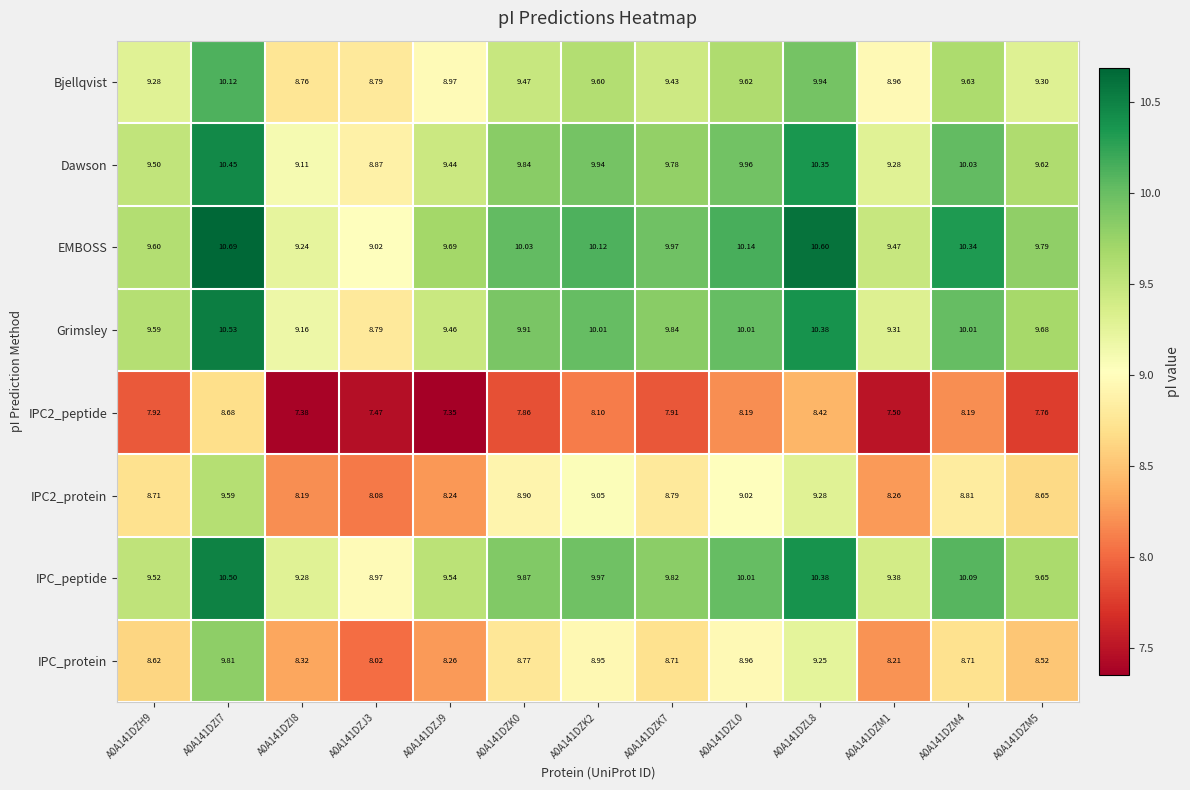

Which series changed the most between A0A141DZH9 and A0A141DZL0?

EMBOSS